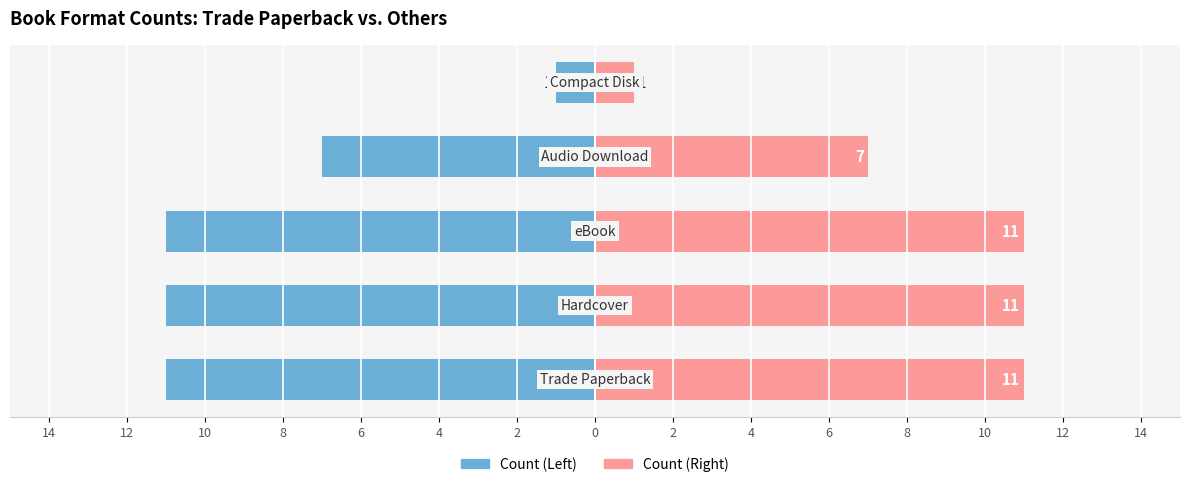

Are the bars grouped side by side (vs. stacked)?

Yes